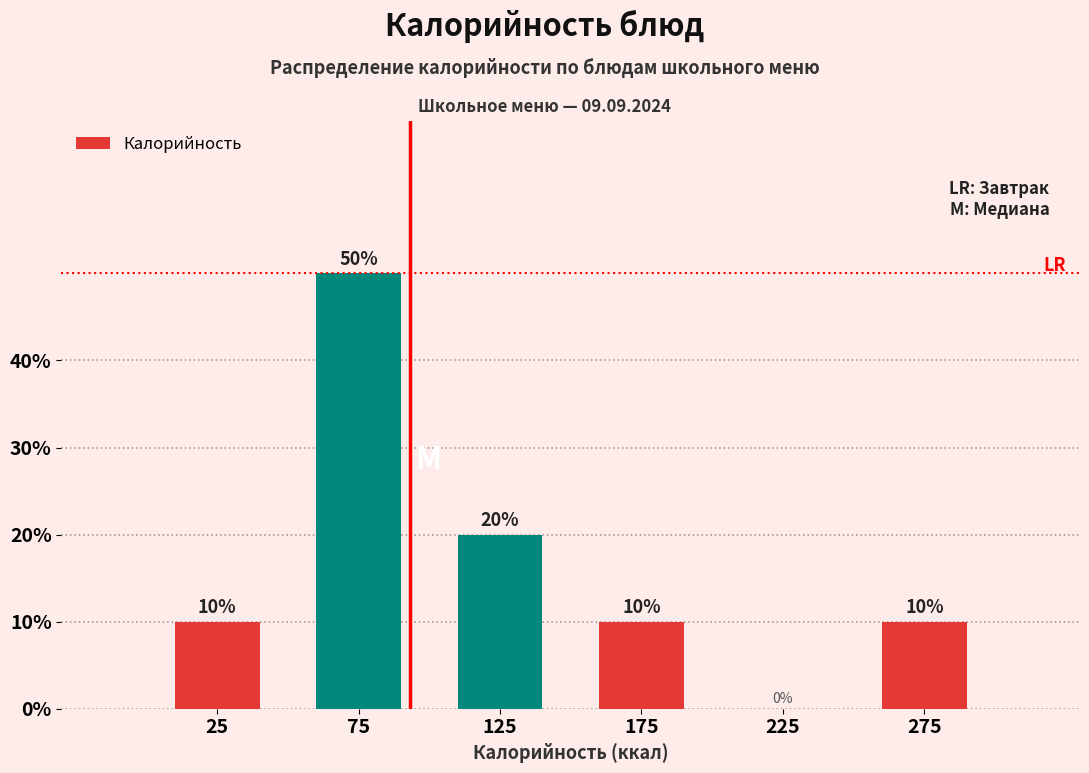

Reading left to right, list every bar in this chart as the range it spans on the x-axis followed by its height.

0 to 50: 10
50 to 100: 50
100 to 150: 20
150 to 200: 10
200 to 250: 0
250 to 300: 10